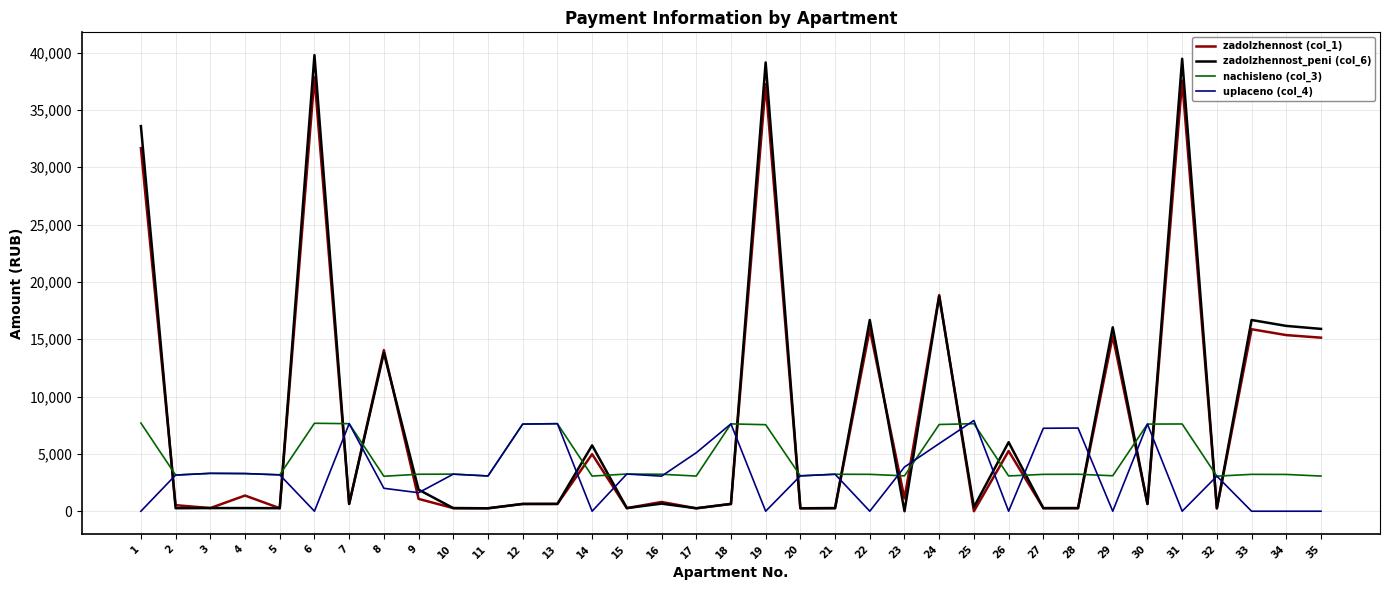

What is the greatest value displayed?

39772.1